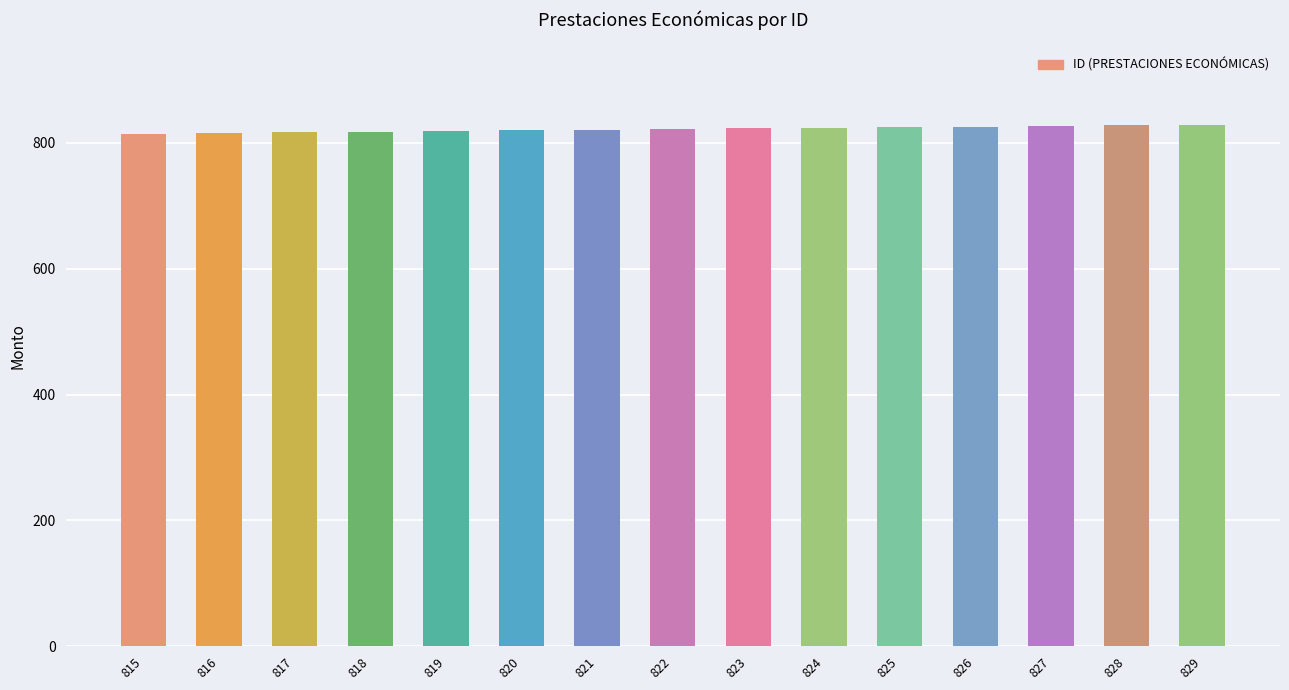

What is the sum of all values?

12330